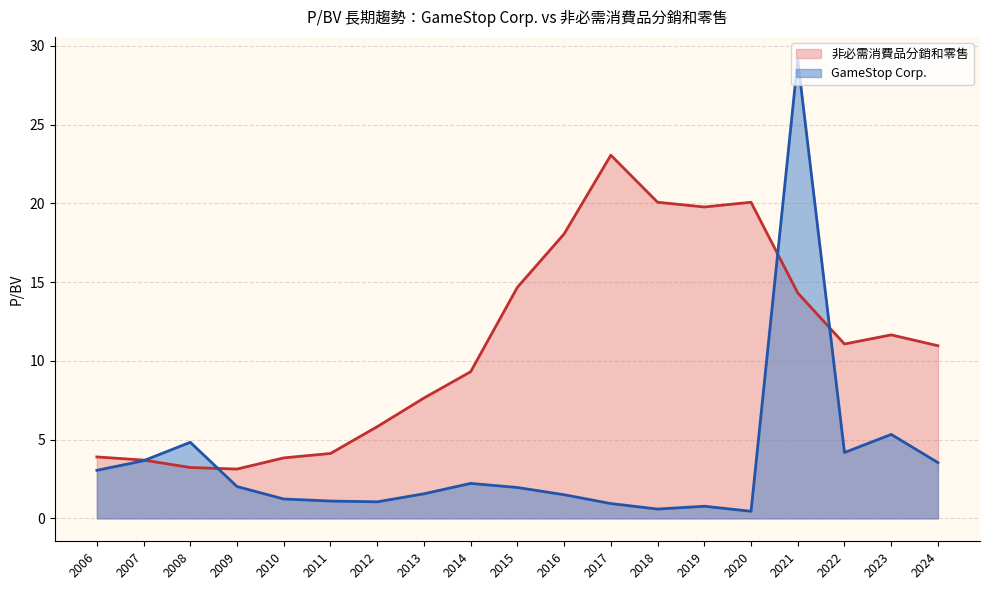

Read the 非必需消費品分銷和零售 value at 2017.

23.1